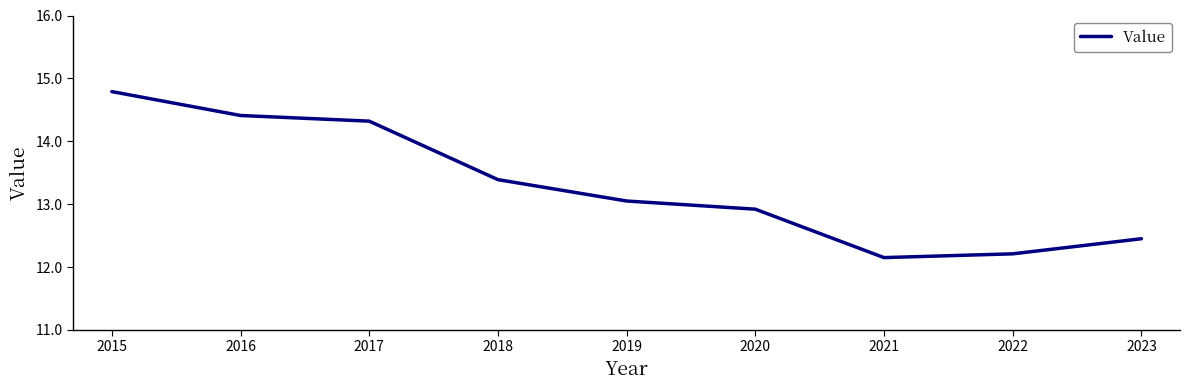

What is the greatest value displayed?

14.8